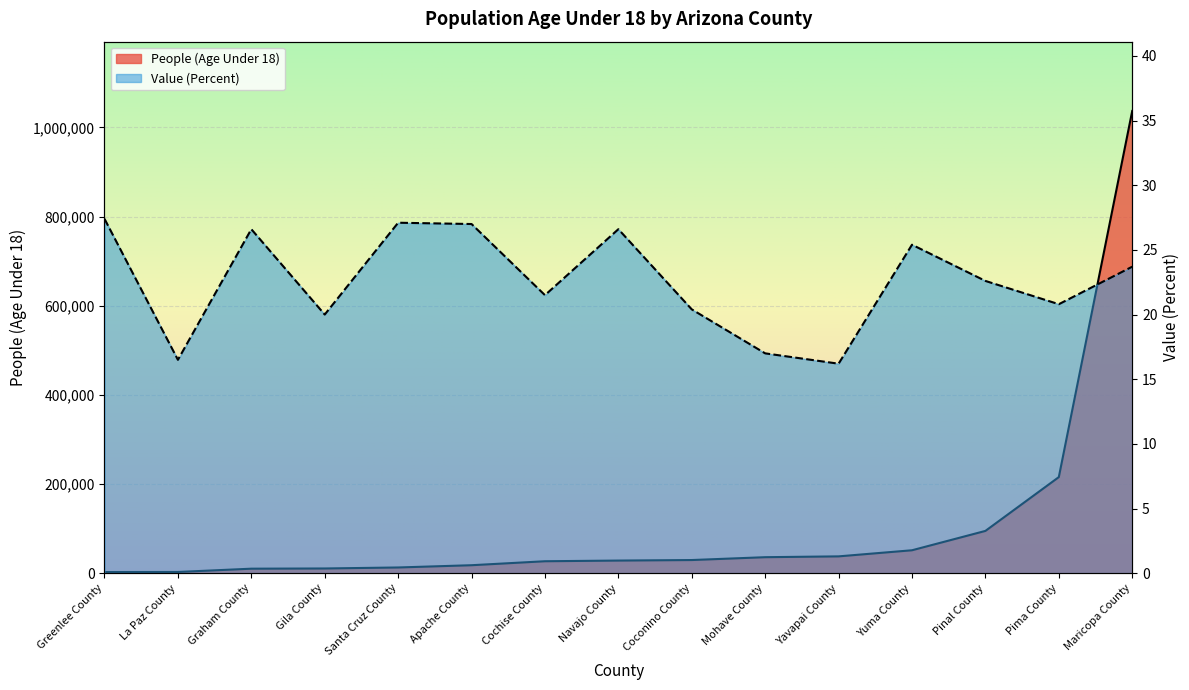

How many lines are shown in the chart?

2